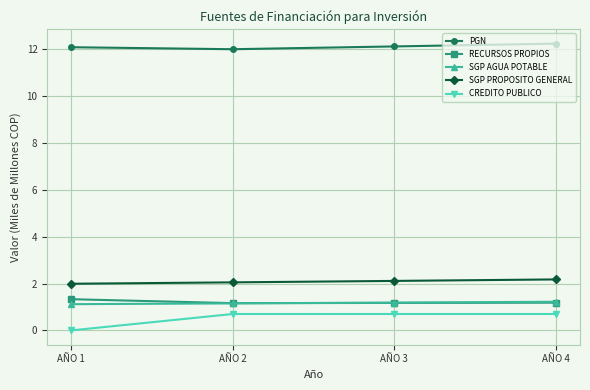

What is the lowest value of the SGP AGUA POTABLE series?

1.1